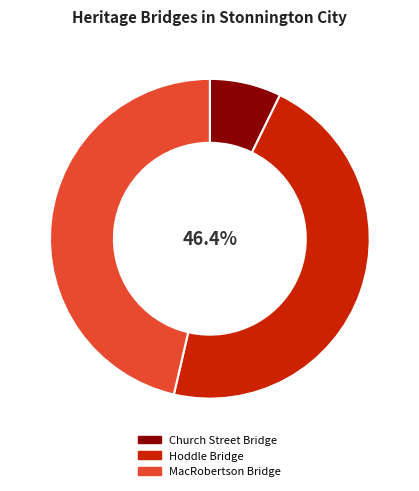

Between MacRobertson Bridge and Church Street Bridge, which is larger?

MacRobertson Bridge